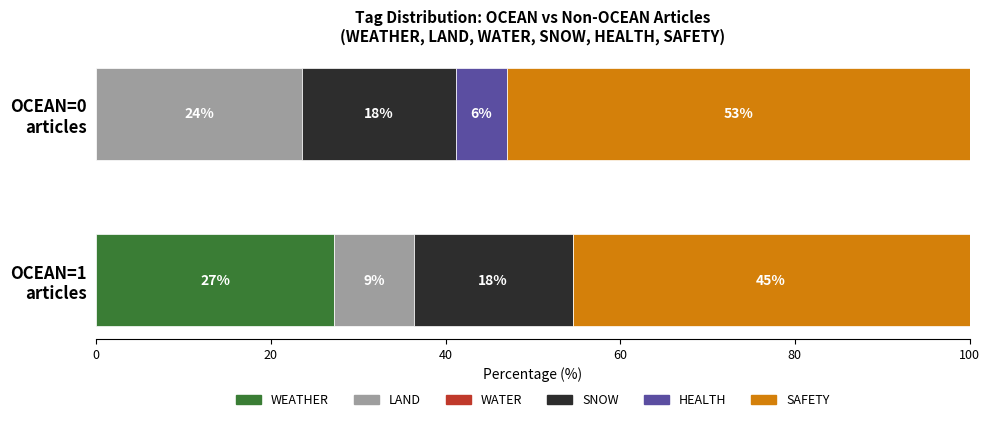

How many series are shown in this chart?

6